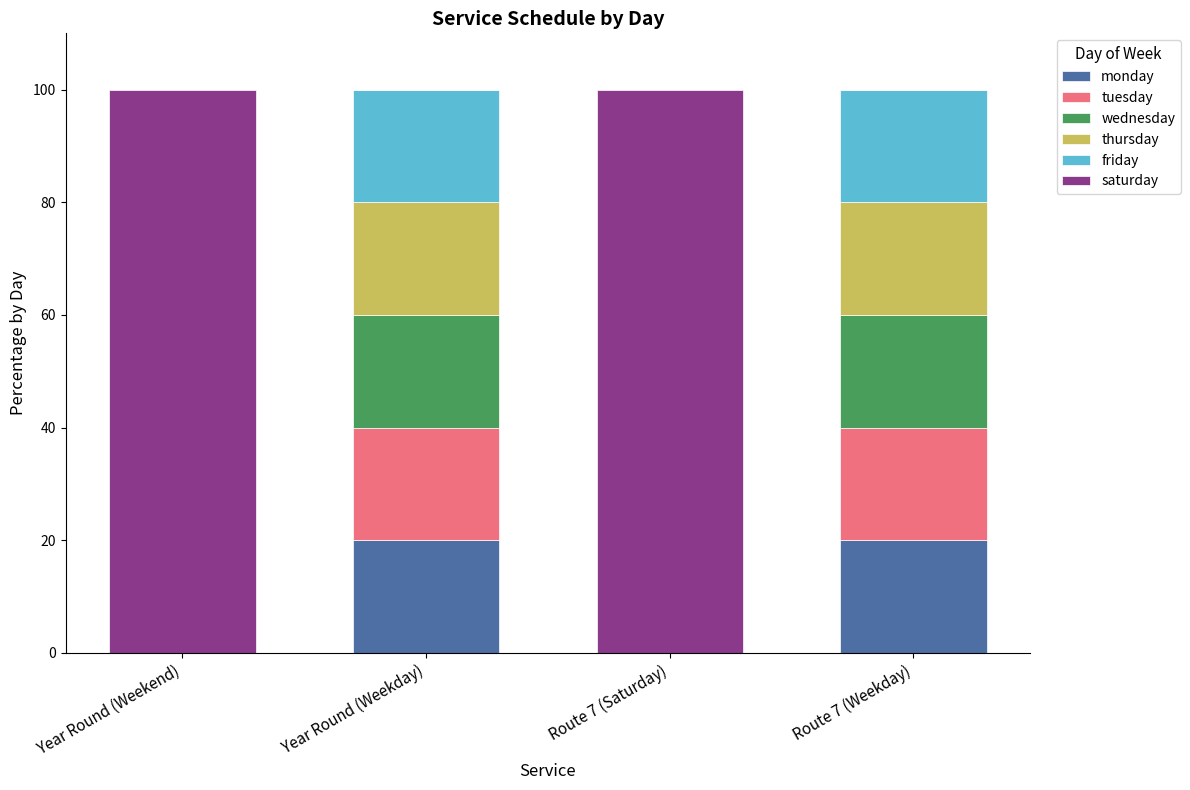

What are all the series names shown in the legend?

monday, tuesday, wednesday, thursday, friday, saturday